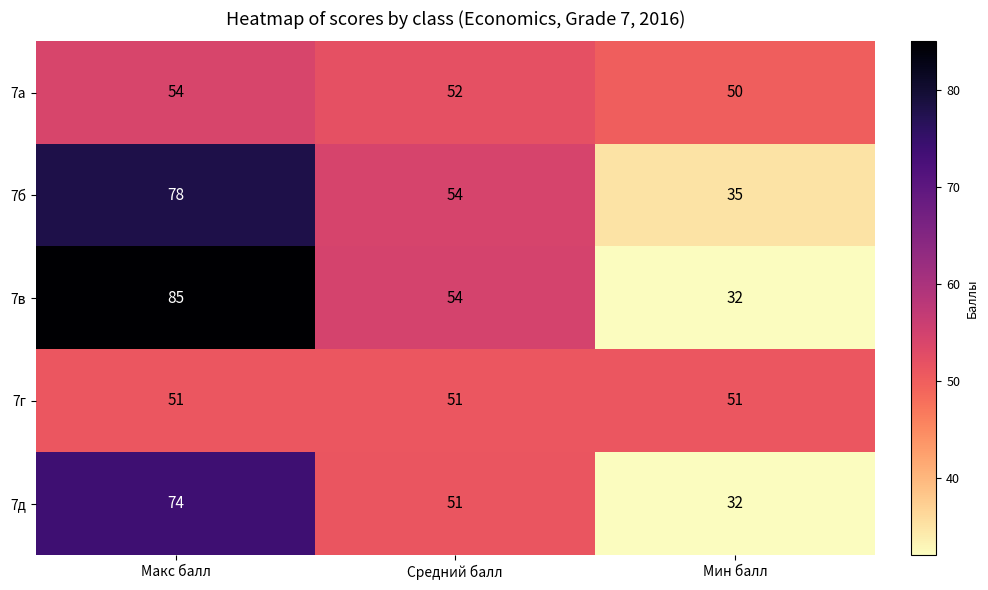

Where is 7в nearest to the value 58?

Средний балл